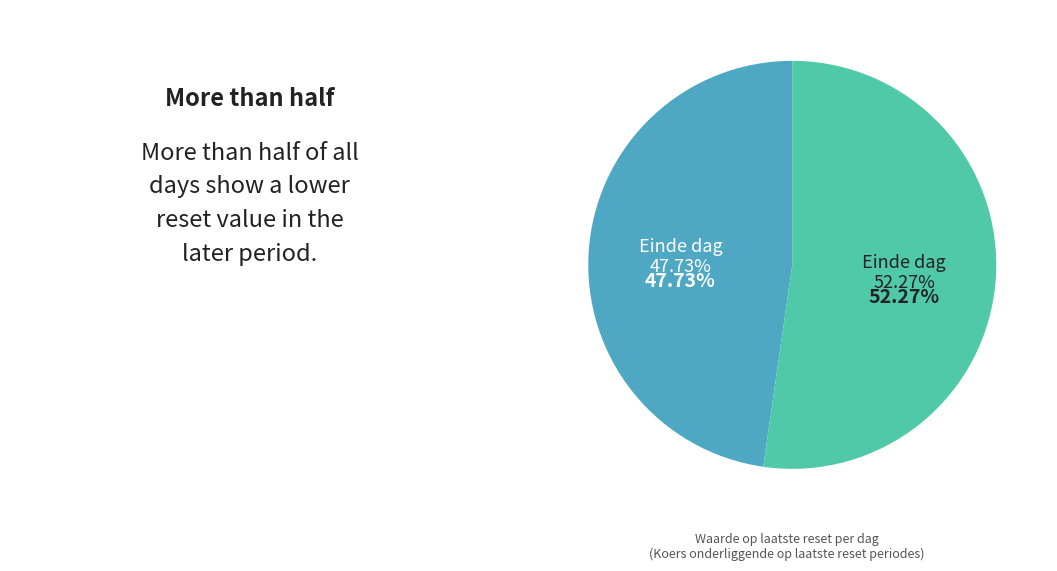

Is there a majority slice in this chart?

No